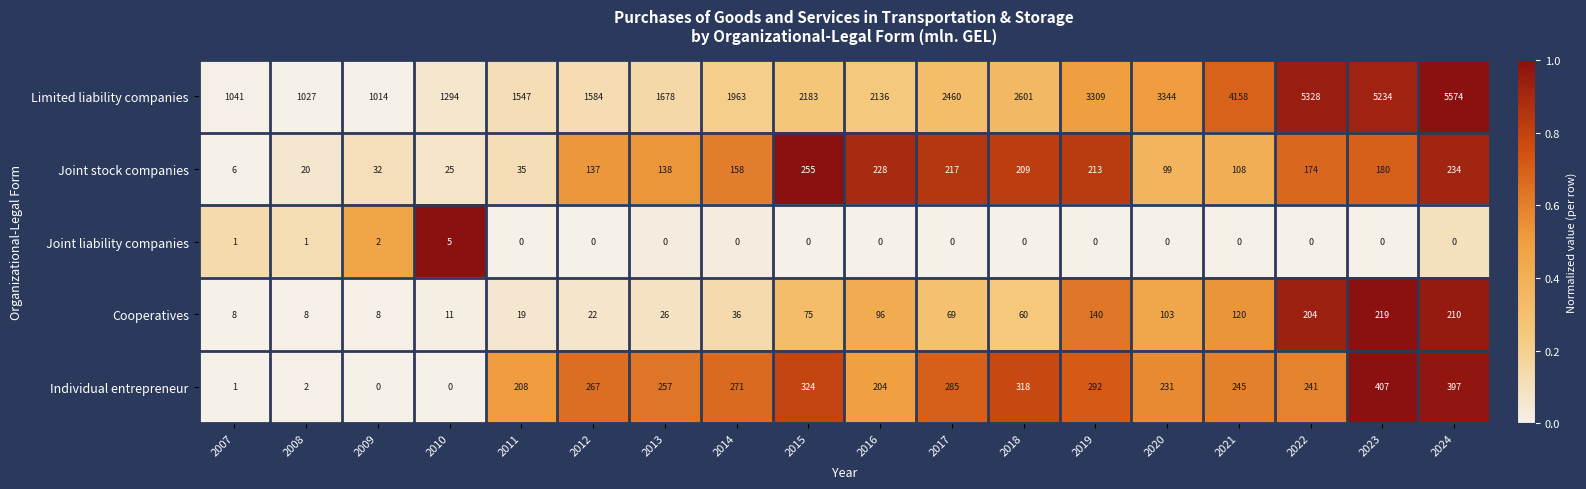

What is the total value across all series at 2015?

2837